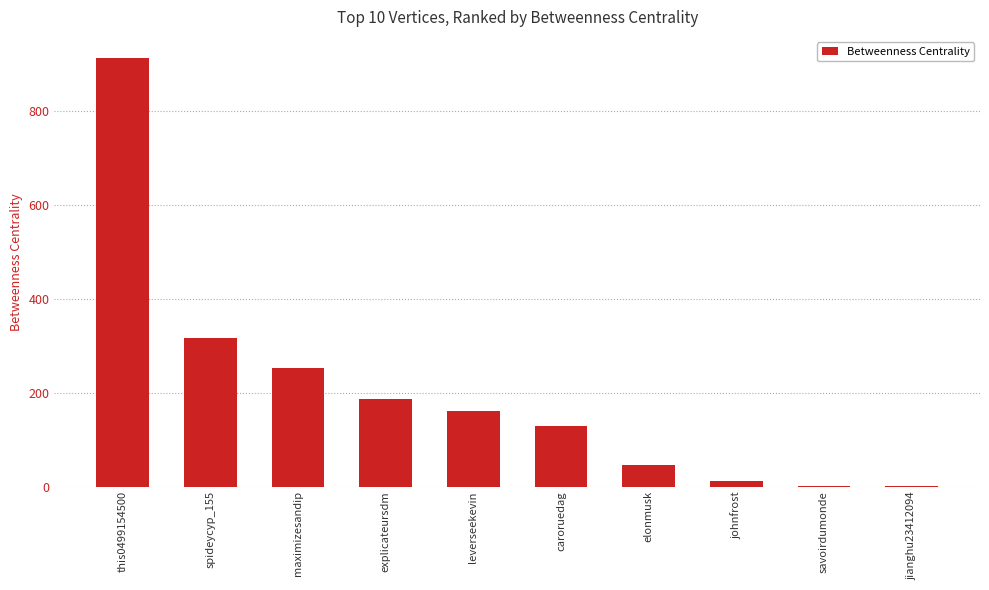

Is it true that the value at maximizesandip is 335.1?

False